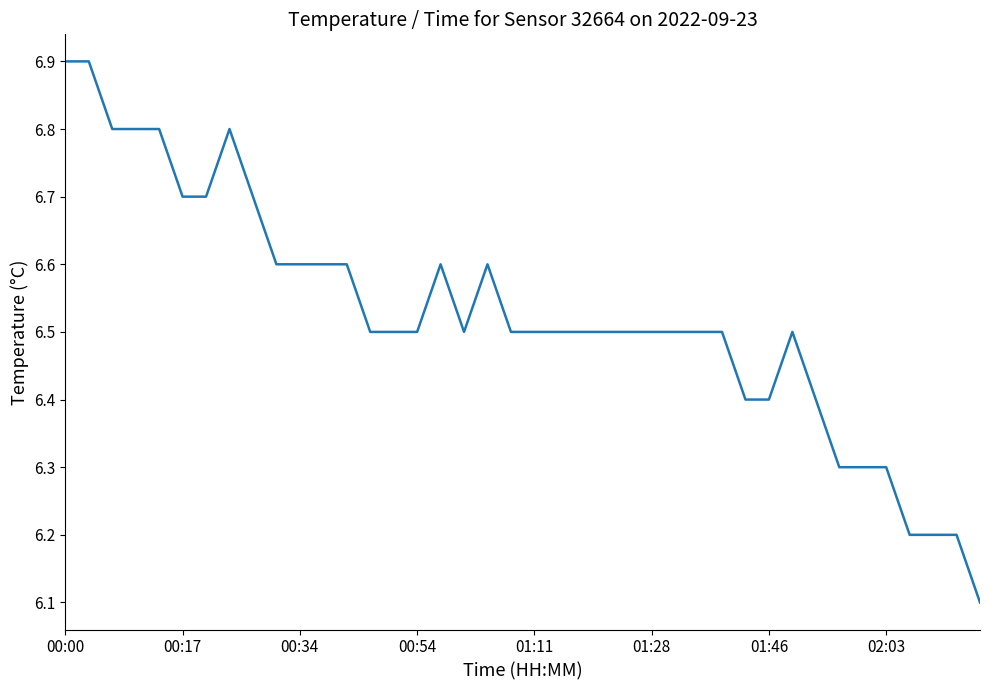

What is the difference between the maximum and minimum values?

0.8